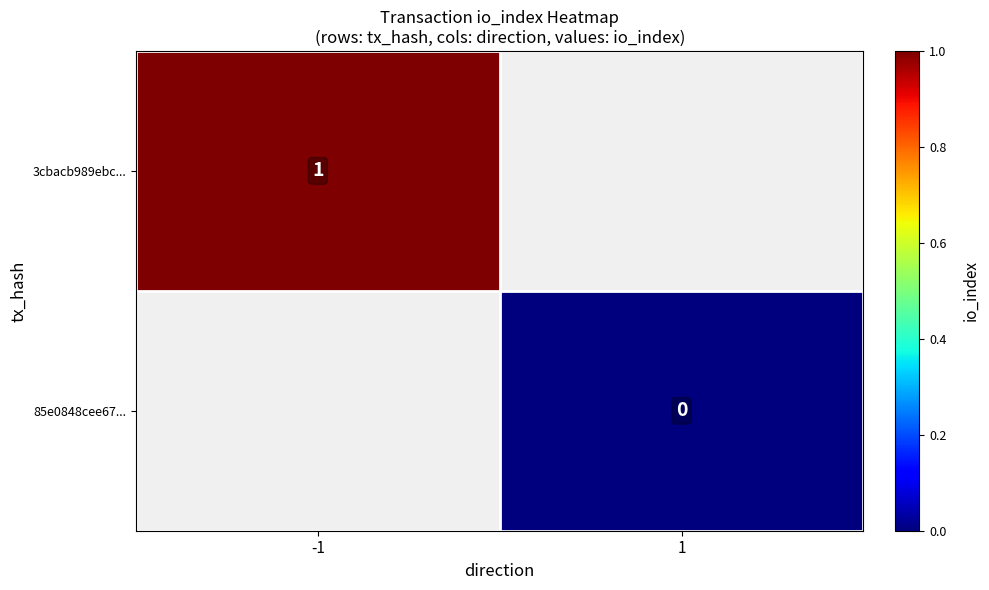

Is it true that 3cbacb989ebc... equals 1 at -1?

True